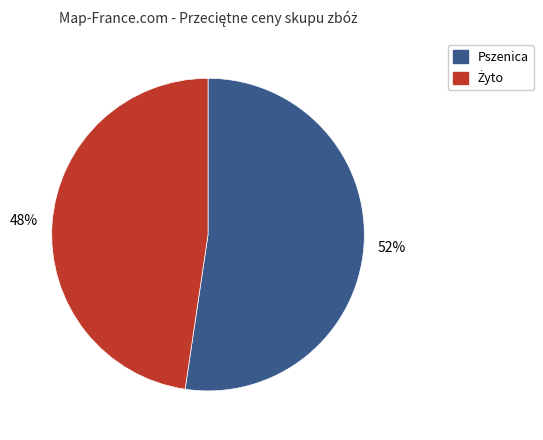

Is there any slice that represents more than half of the pie?

Yes